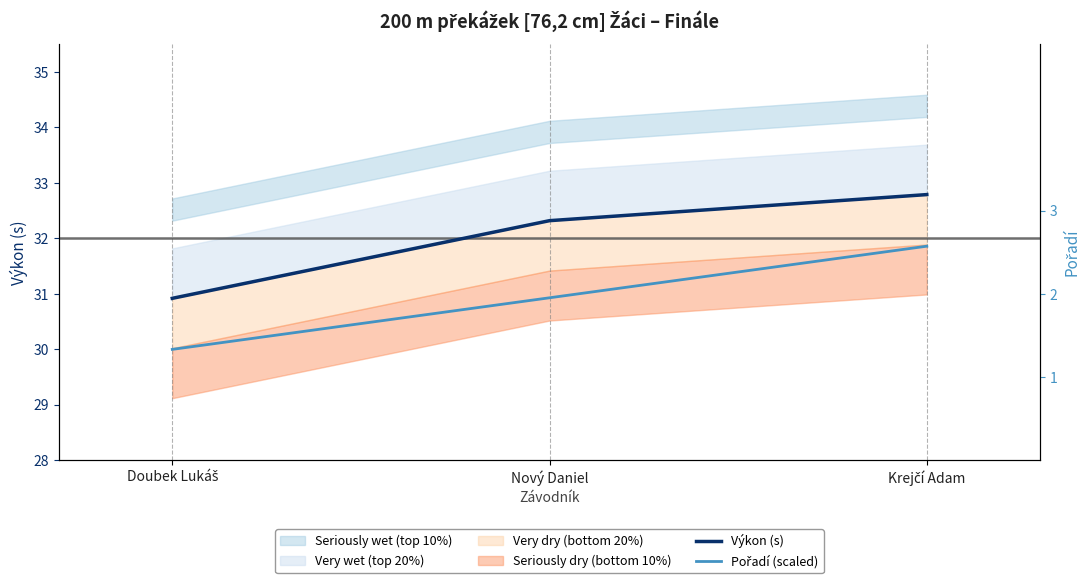

What is the value of the Pořadí (scaled) point at the 2nd from the left?

30.9